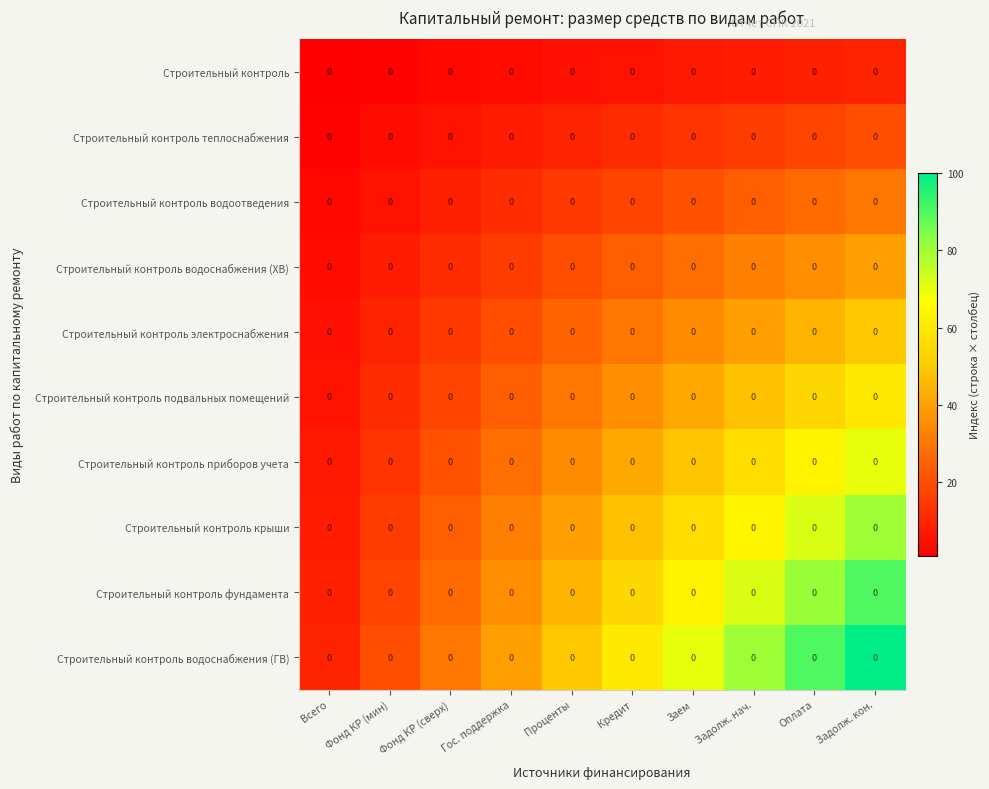

At which label does Строительный контроль электроснабжения first exceed 30?

Заем